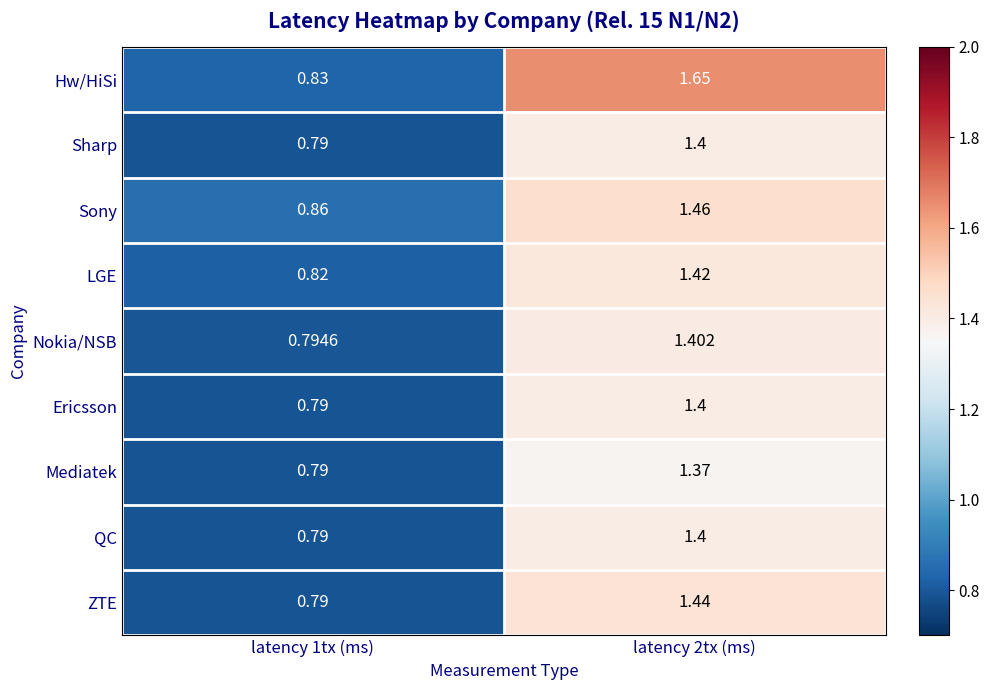

Is the value of LGE at latency 1tx (ms) greater than the value of Mediatek at latency 2tx (ms)?

No